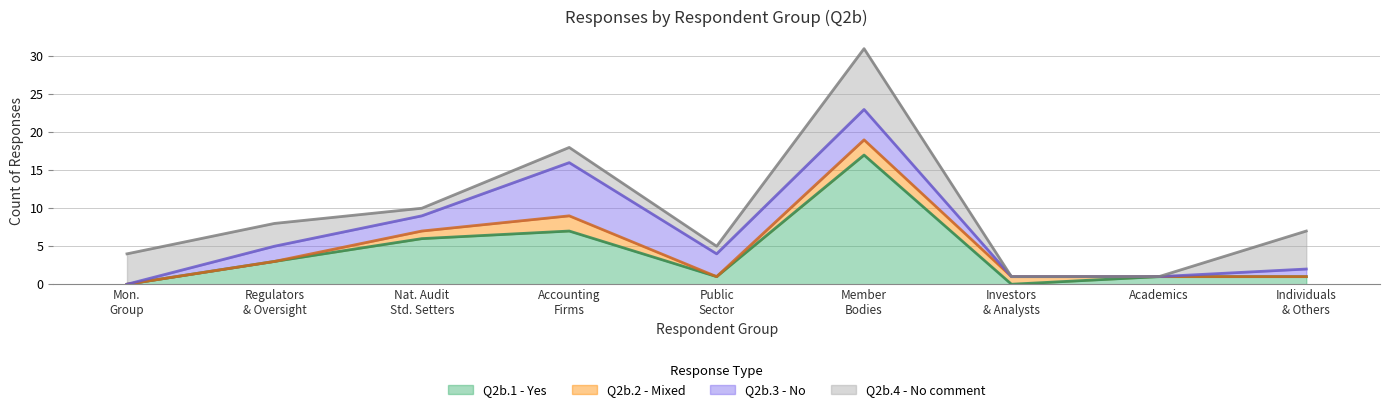

At which category does the chart reach its peak across all series?

6. Member Bodies and Other Professional